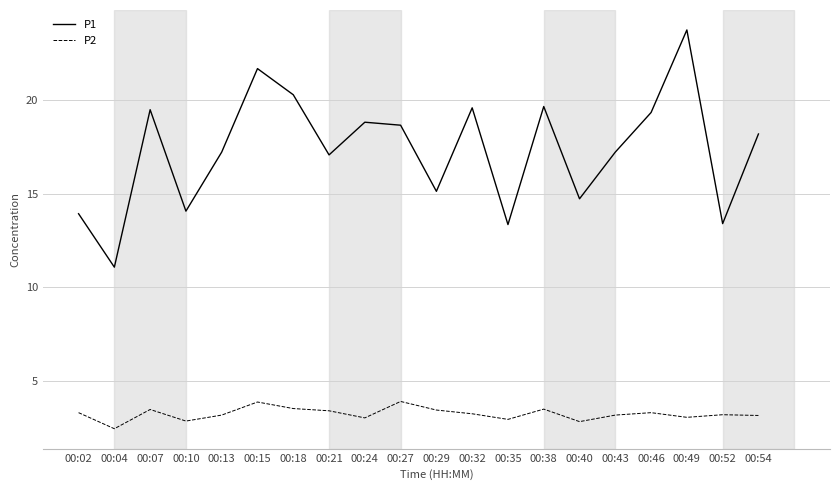

At which category is the sum across all series the highest?

00:49